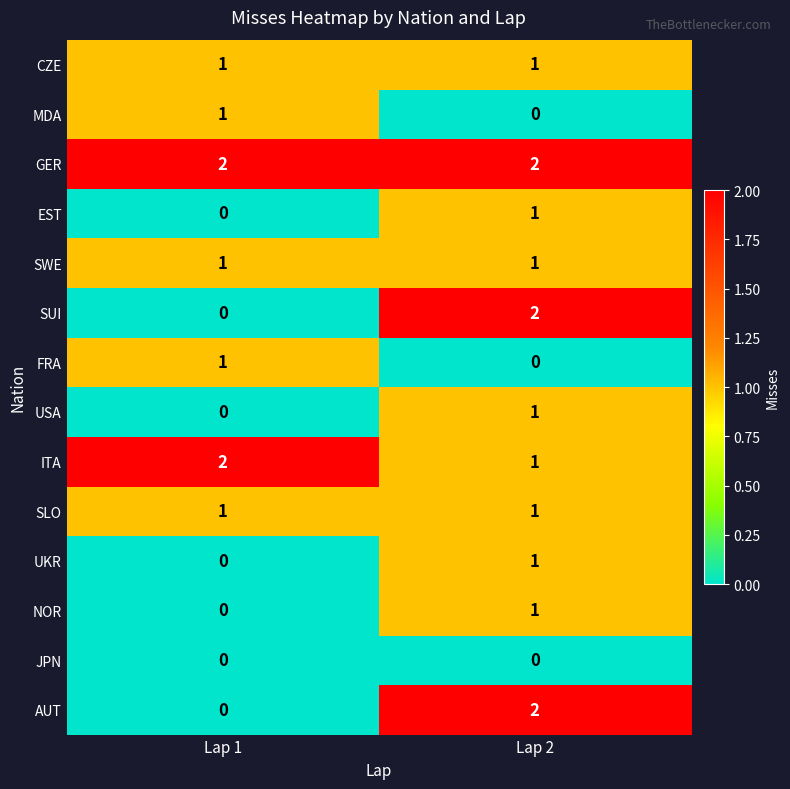

What is the spread (max minus min) of values at Lap 1?

2